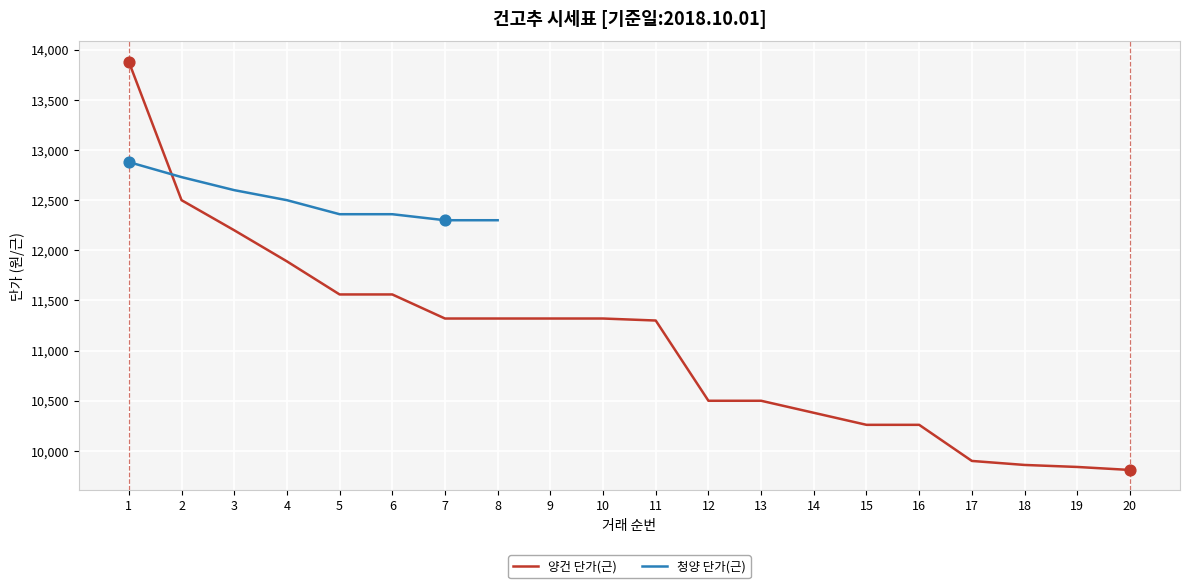

Which has a higher value, 15 or 5?

5